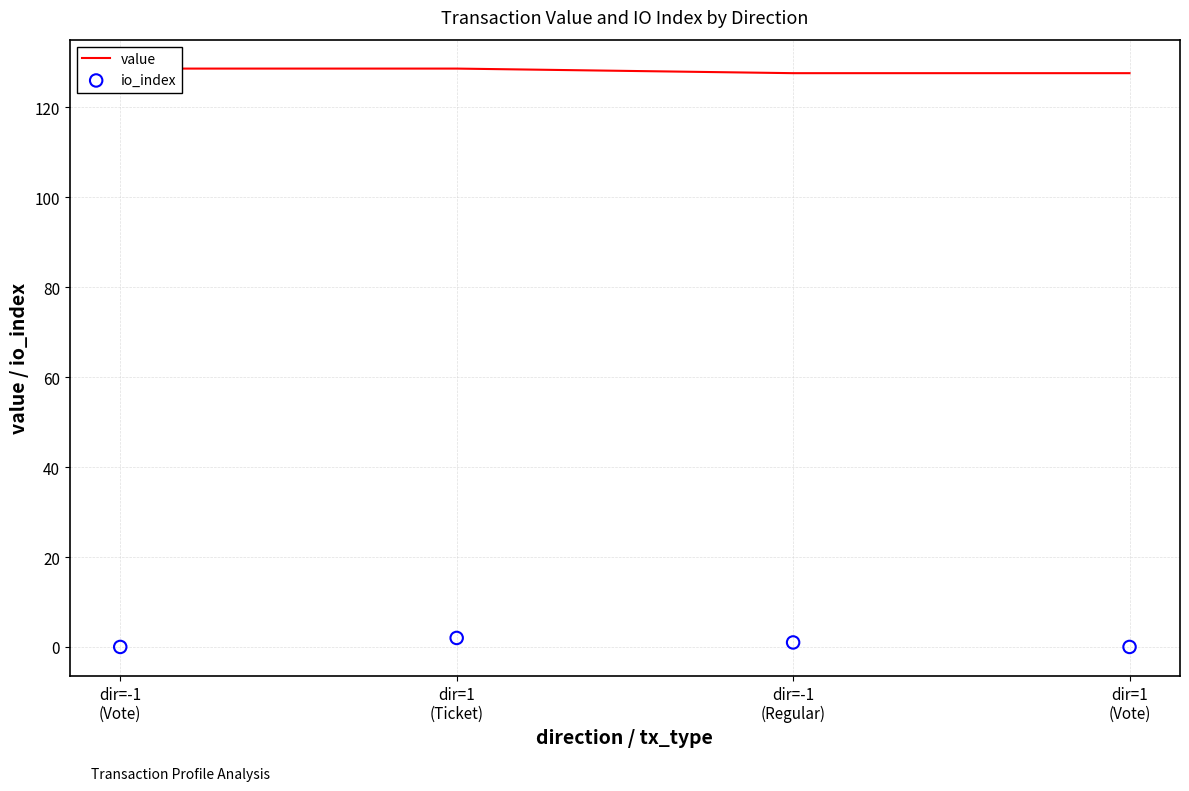

What is the total value across all series at dir=1
(Ticket)?

130.6